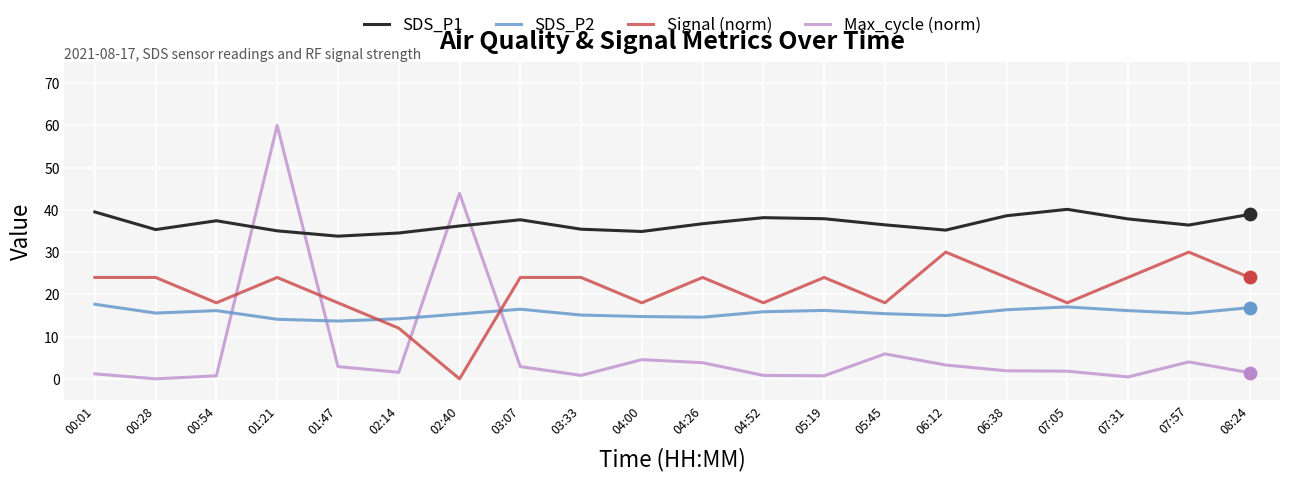

Is the value of Max_cycle (norm) at 02:14 greater than the value of SDS_P1 at 04:52?

No